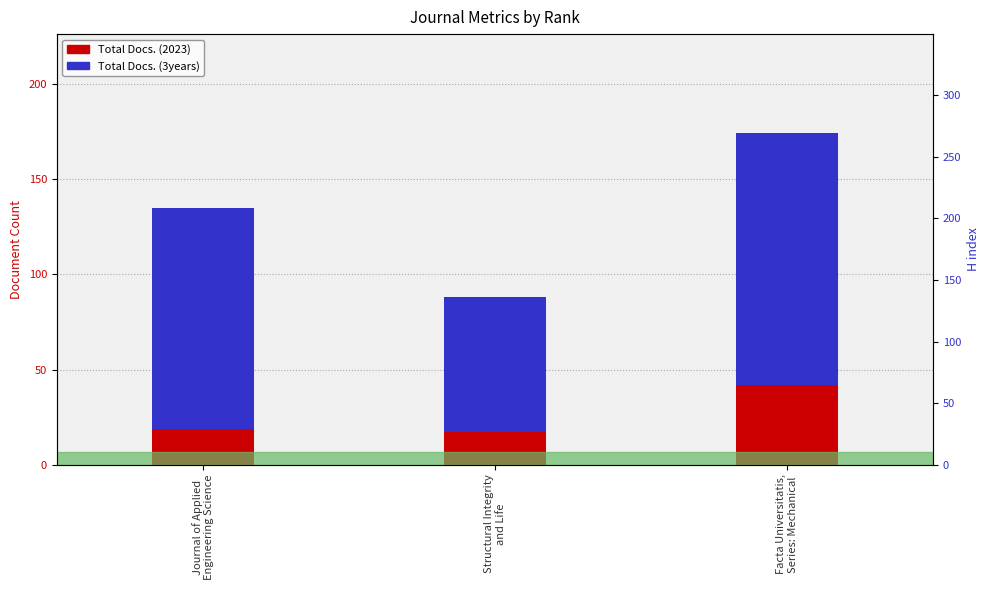

Rank the categories by Total Docs. (3years) value from highest to lowest.

Facta Universitatis,
Series: Mechanical, Journal of Applied
Engineering Science, Structural Integrity
and Life